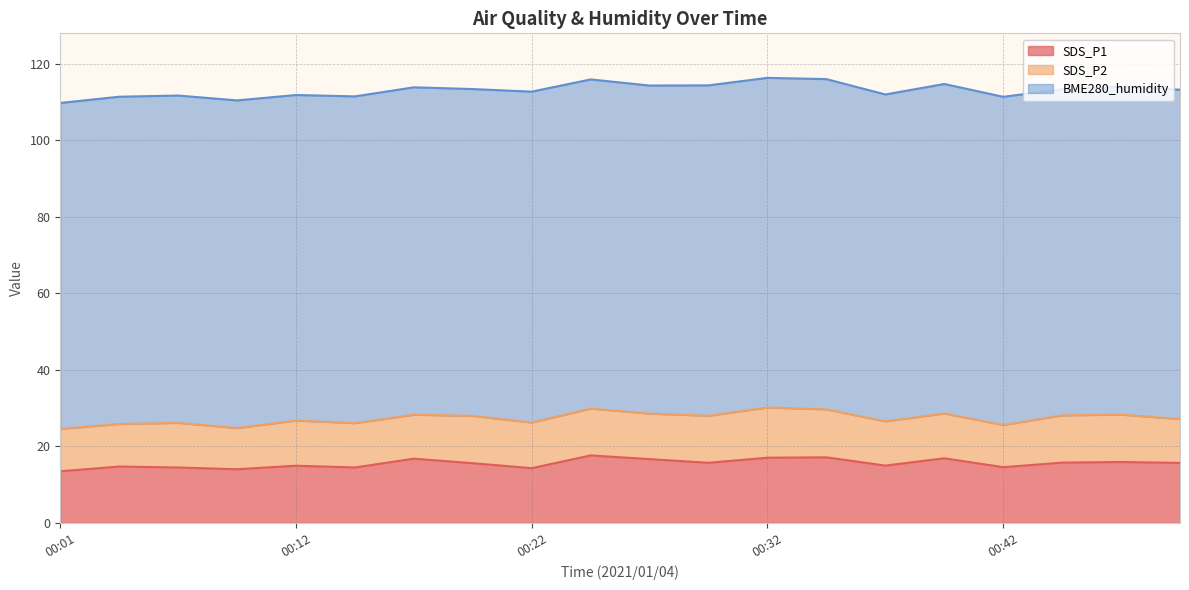

Between 00:04 and 00:44, which is larger?

00:44